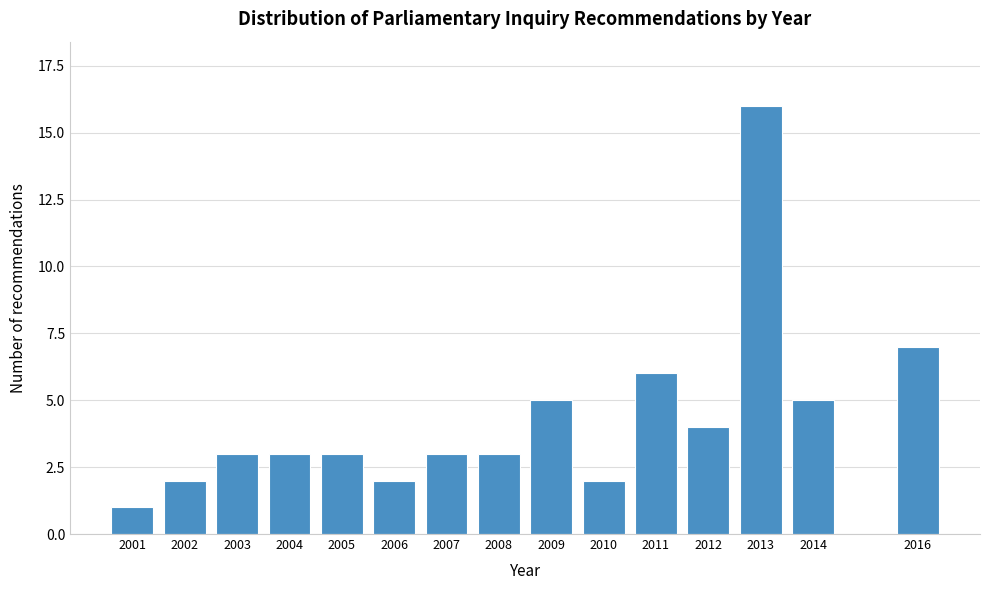

Reading left to right, list all the values displayed in this chart.

1	2	3	3	3	2	3	3	5	2	6	4	16	5	7